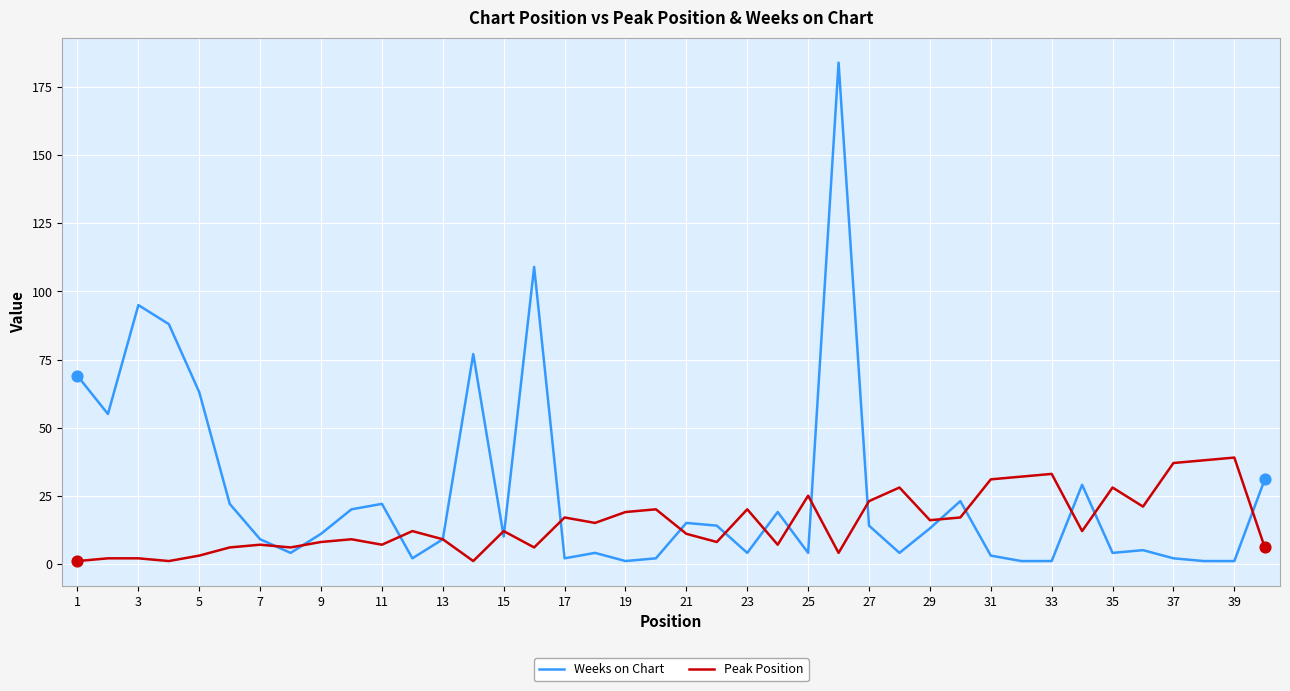

Which series has the largest total across all categories?

Weeks on Chart